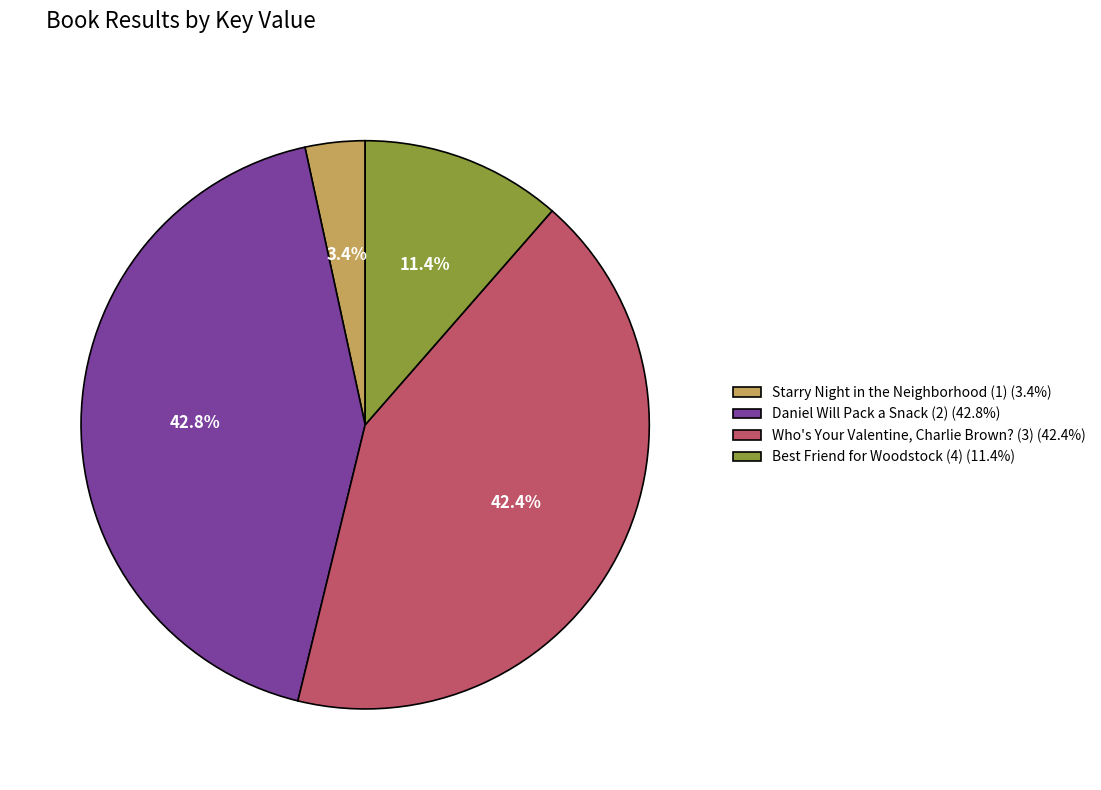

Which slice is the smallest?

Starry Night in the Neighborhood (1)